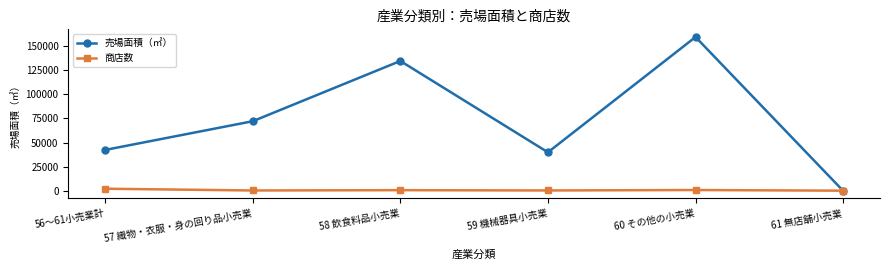

In 商店数, how many points are lower than both neighbors (excluding endpoints)?

2